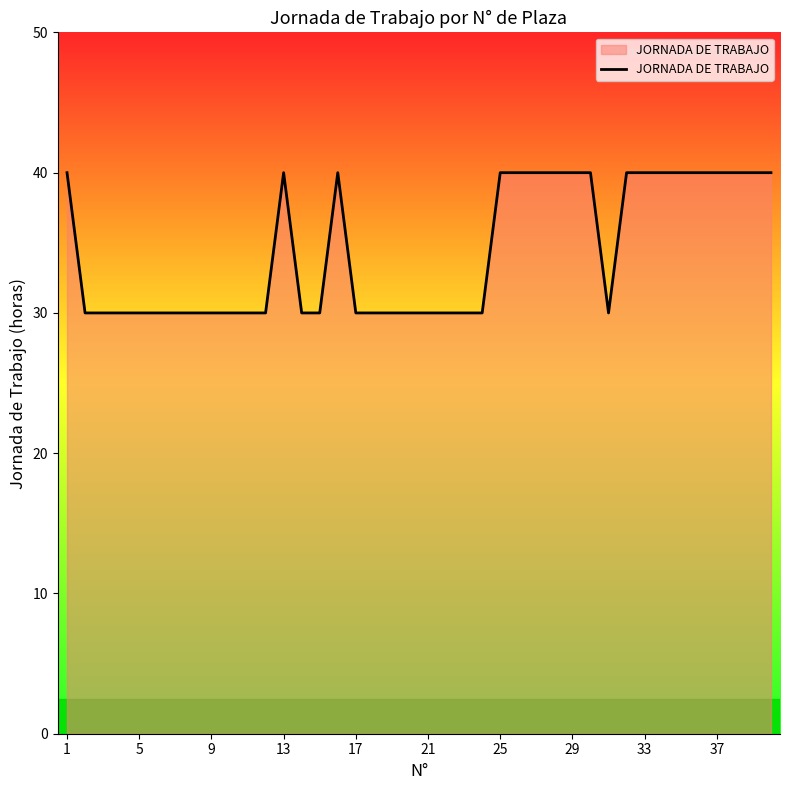

Does the chart display data point markers on the line(s)?

No